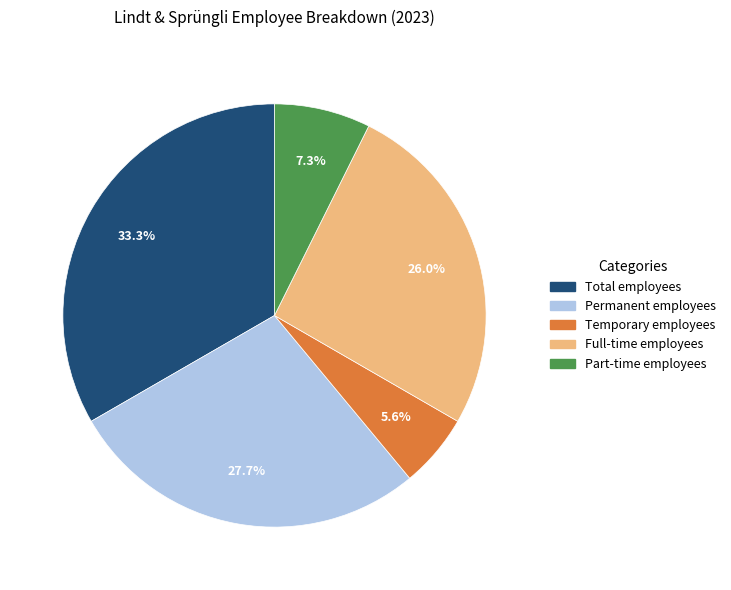

The Permanent employees slice represents 17% of the pie. True or false?

False